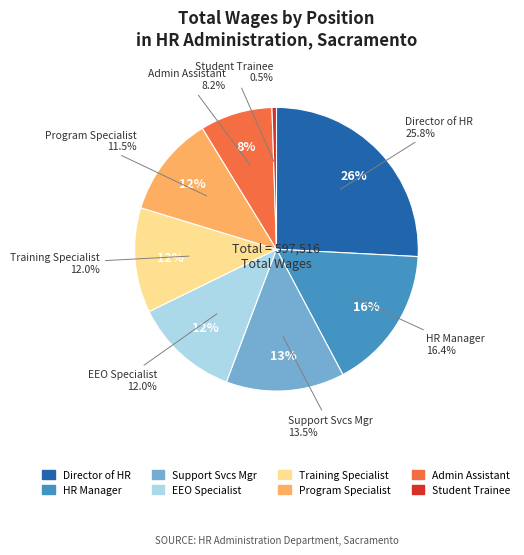

To the nearest percent, what is the difference between the Training Specialist and Student Trainee (Most Majors) slice percentages?

11%